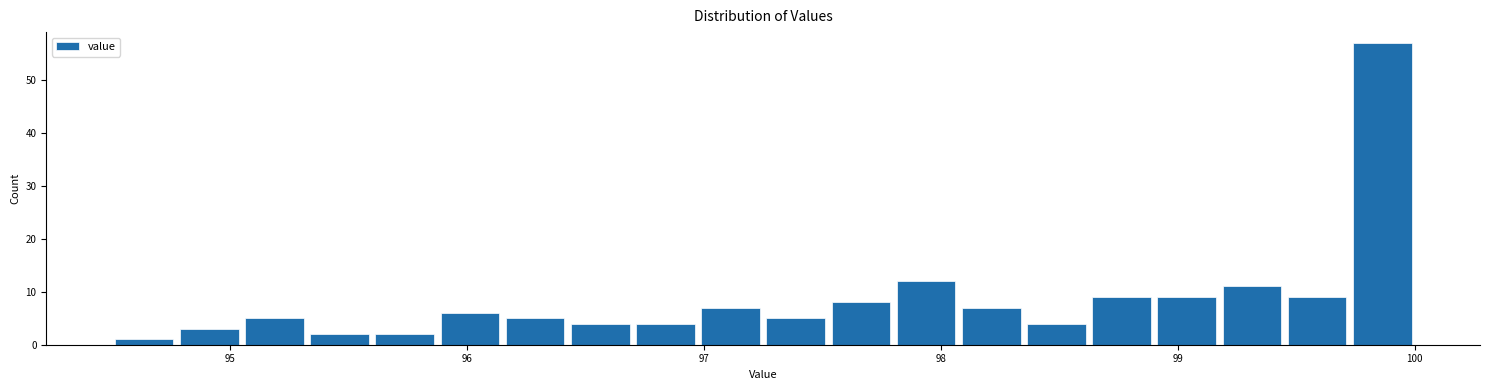

Around what value on the x-axis is the tallest bar? Give the approximate position of its centre, as read against the axis.

99.9